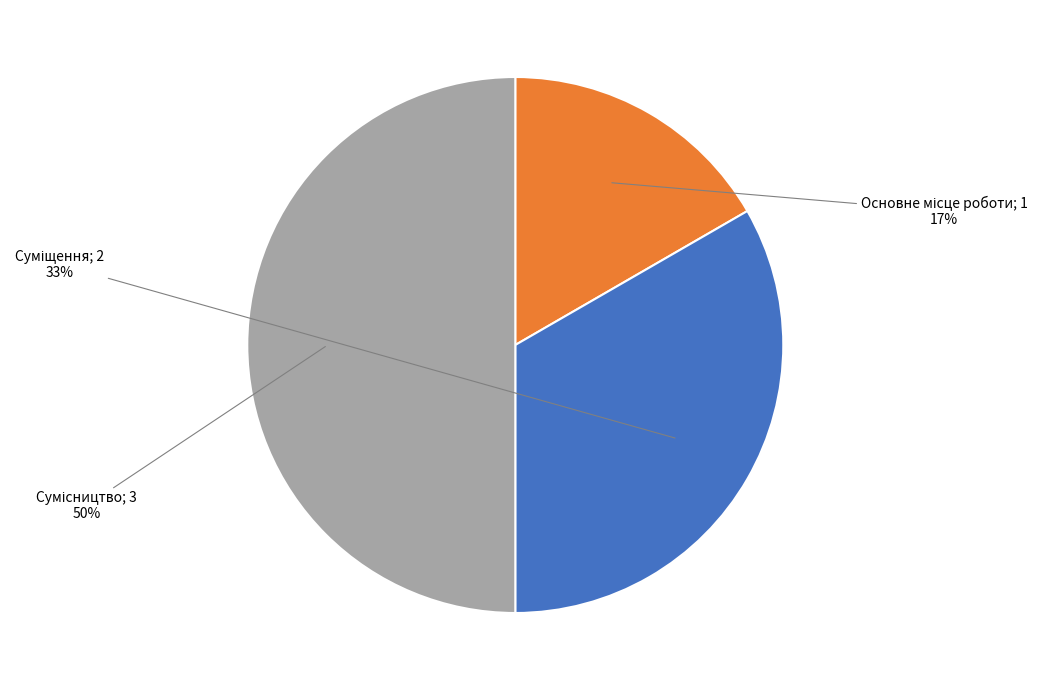

To the nearest percent, what is the difference between the largest and smallest slice percentages?

33%